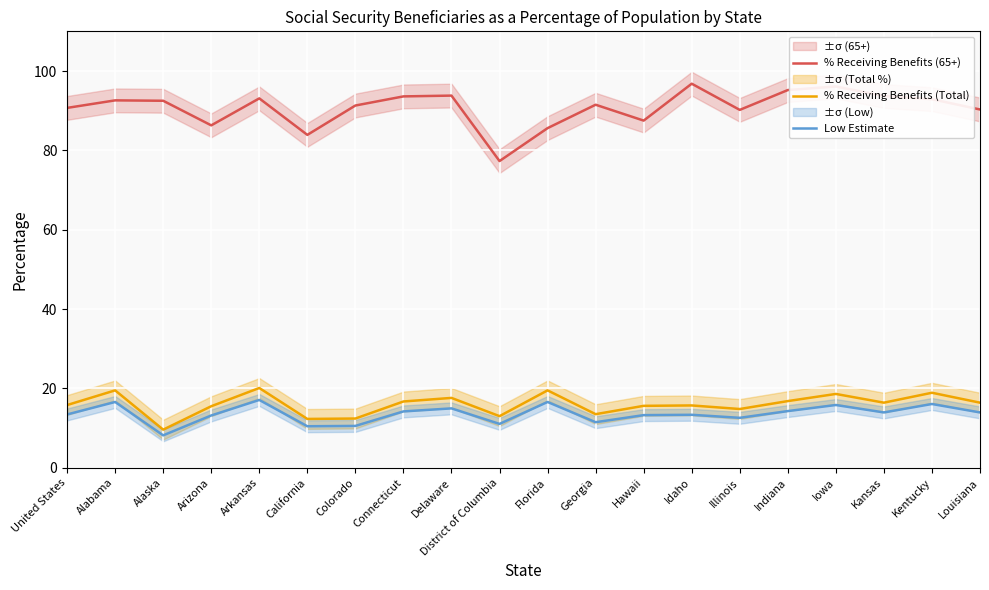

Which category has the highest value in the % Receiving Benefits (Total) series?

Arkansas